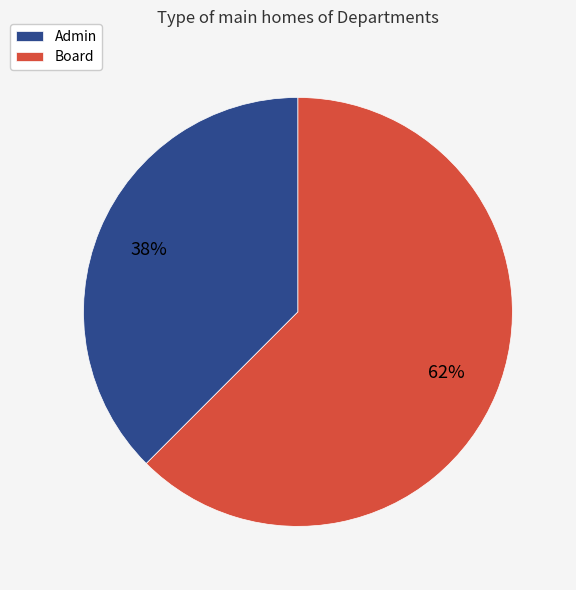

Which has a higher value, Board or Admin?

Board